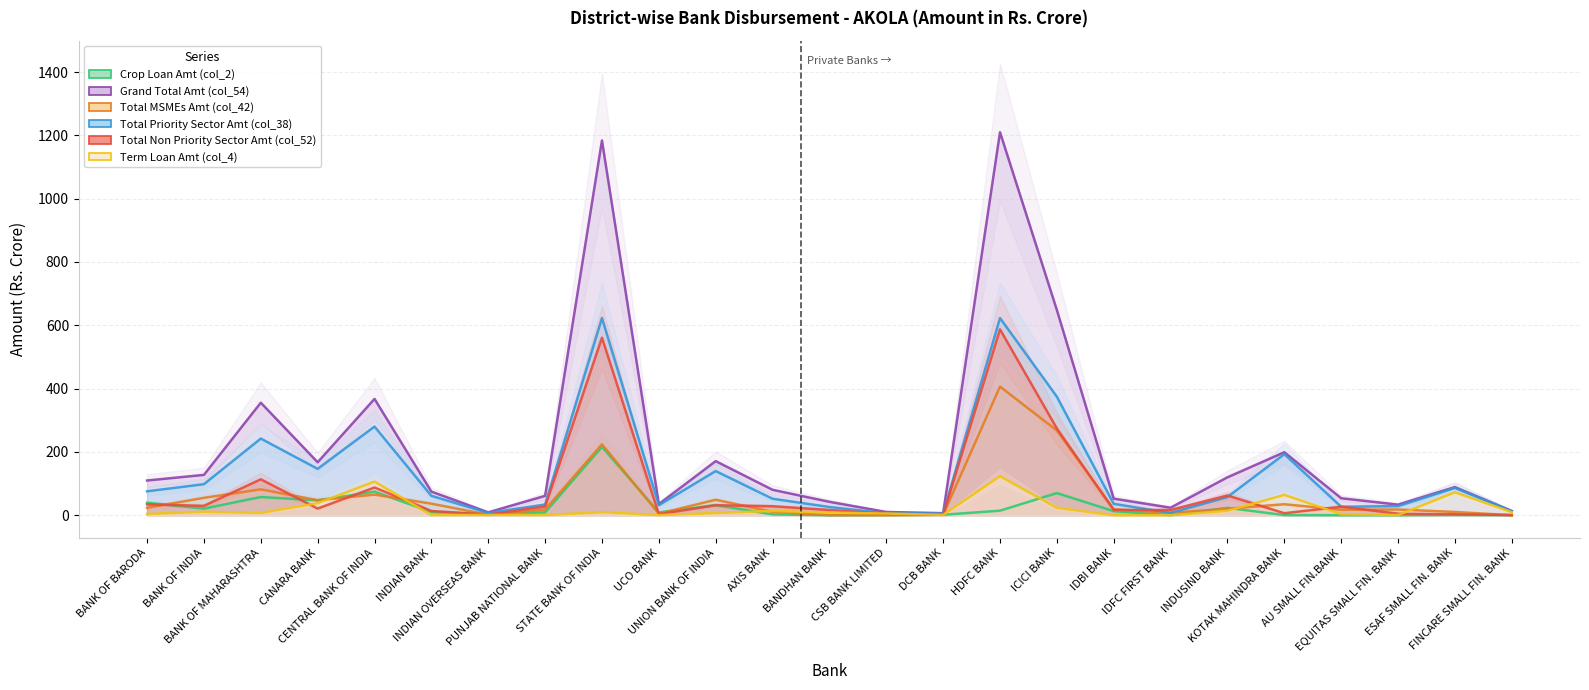

The Grand Total Amt (col_54) series shows 9.0 at INDIAN OVERSEAS BANK. True or false?

True